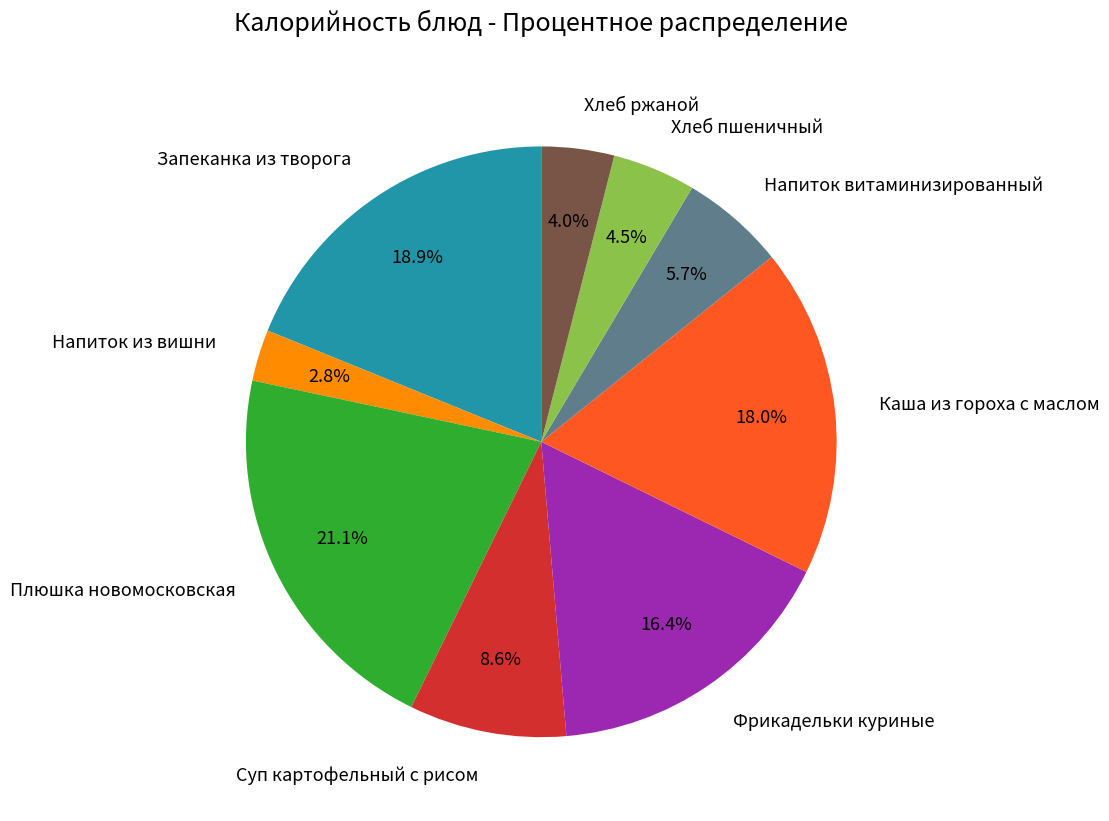

Does Фрикадельки куриные account for over 50% of the chart?

No